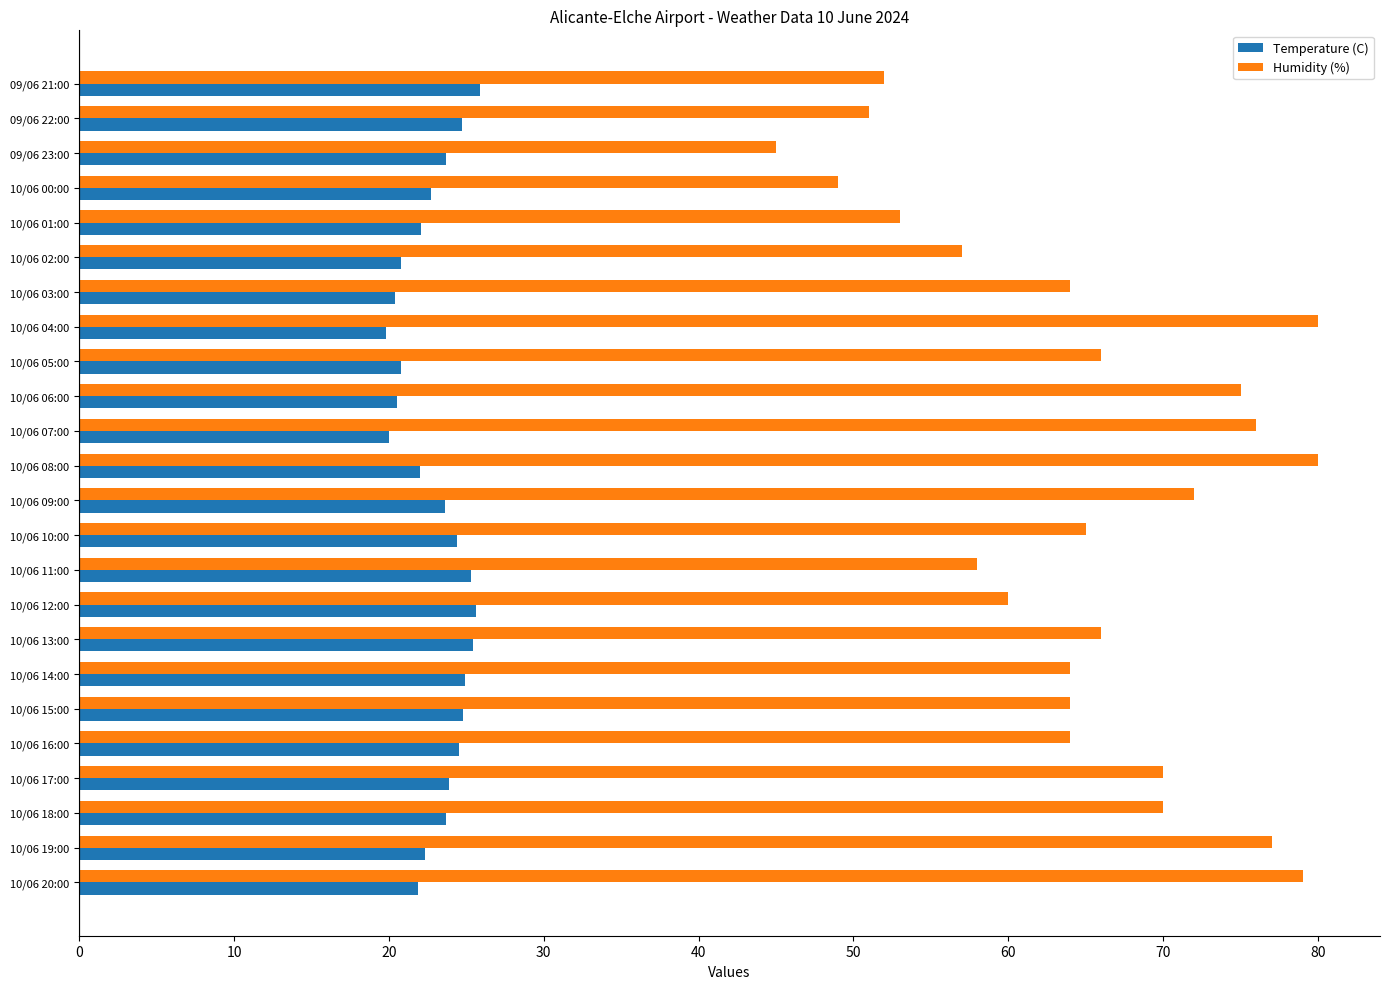

Which series has the largest range (max minus min)?

Humidity (%)